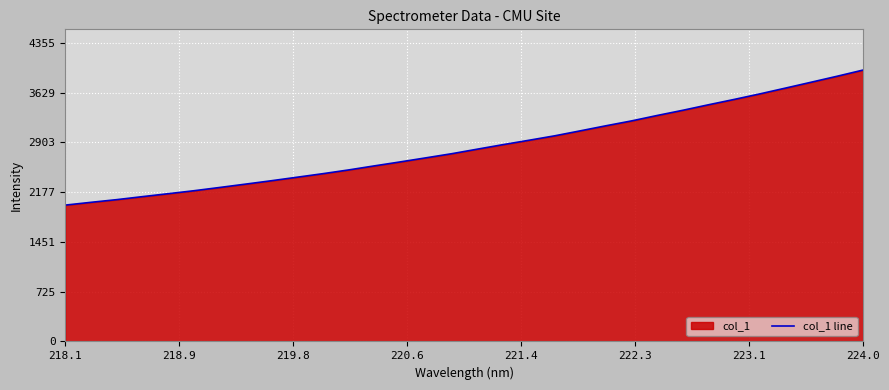

What is the difference between the maximum and minimum values?

1970.5